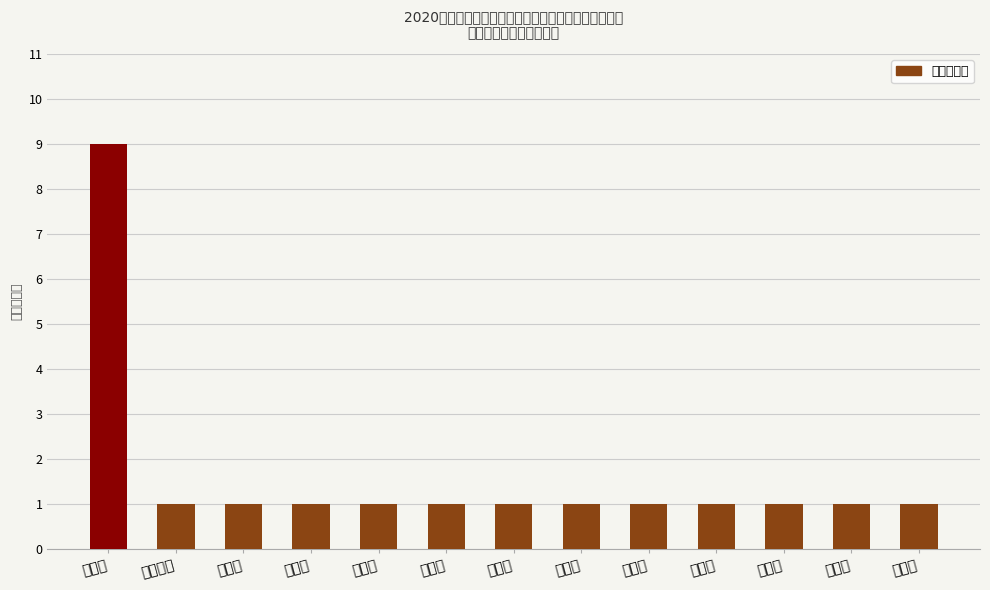

What is the sum of all values?

21